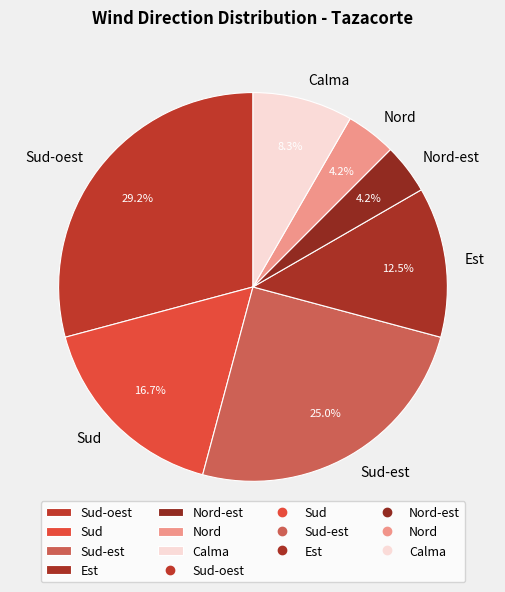

Is it true that Calma is 1% of the pie?

False